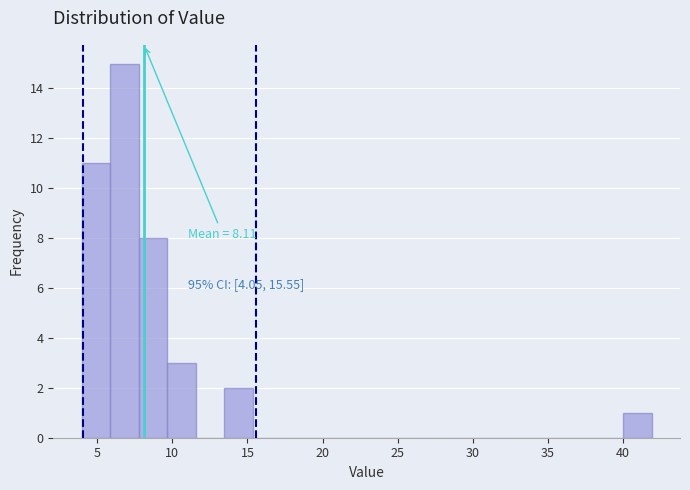

Read against the x-axis, roughly where is the centre of the tallest bar?

7.0